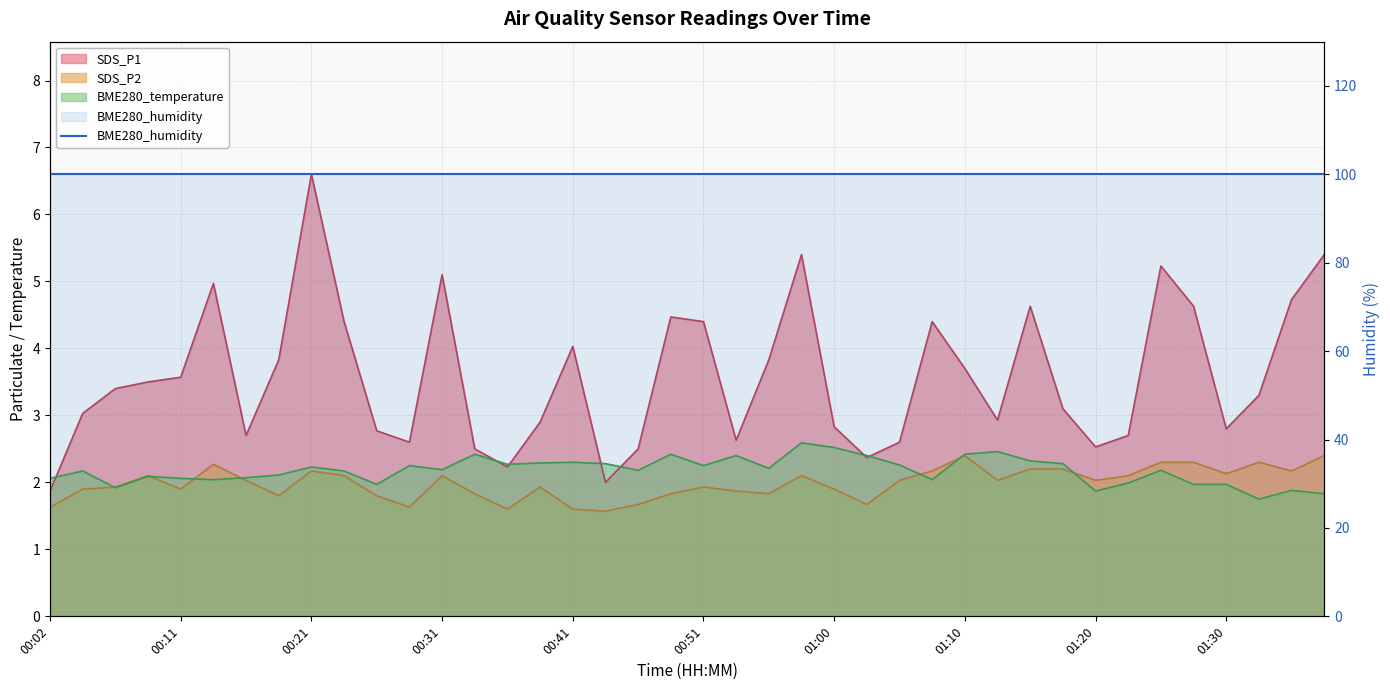

How many values in the SDS_P2 series exceed 2?

21